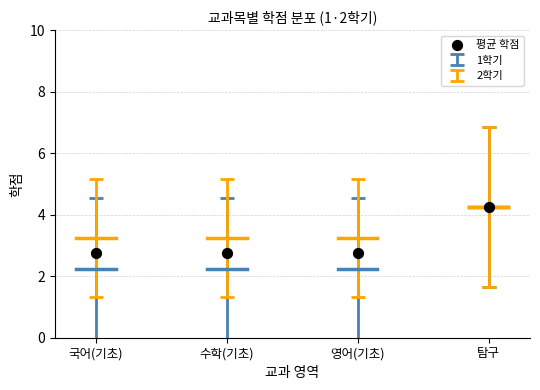

What is the average Y value?

3.1